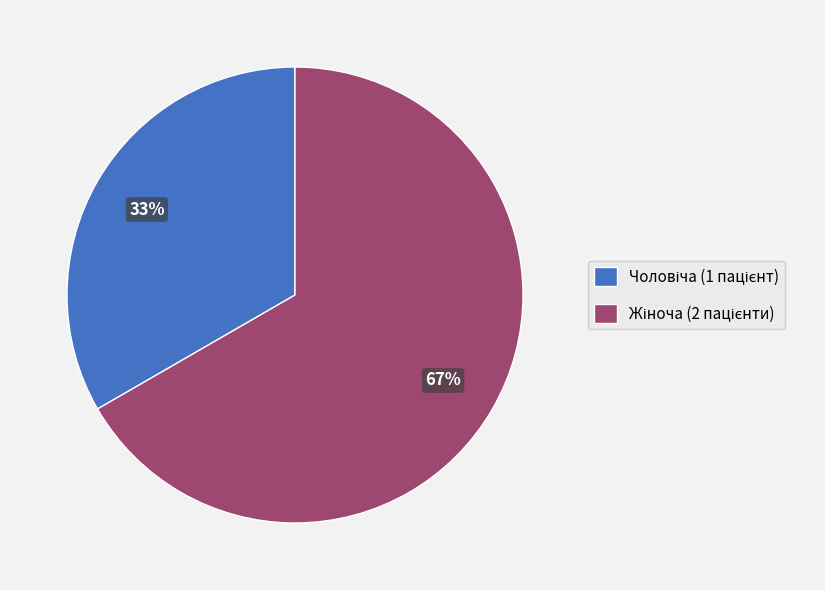

To the nearest percent, what is the average slice percentage?

50%